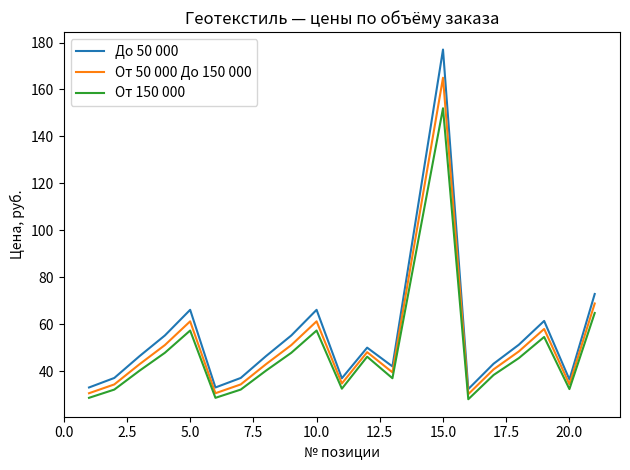

What is the maximum value for До 50 000?

177.0